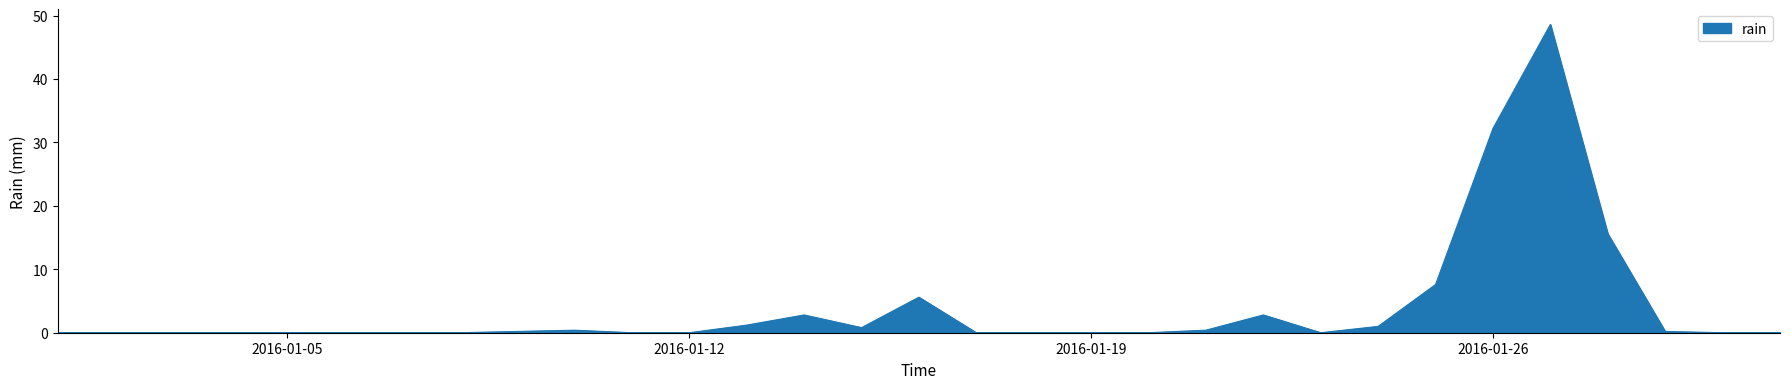

What is the difference between the maximum and minimum values?

48.6